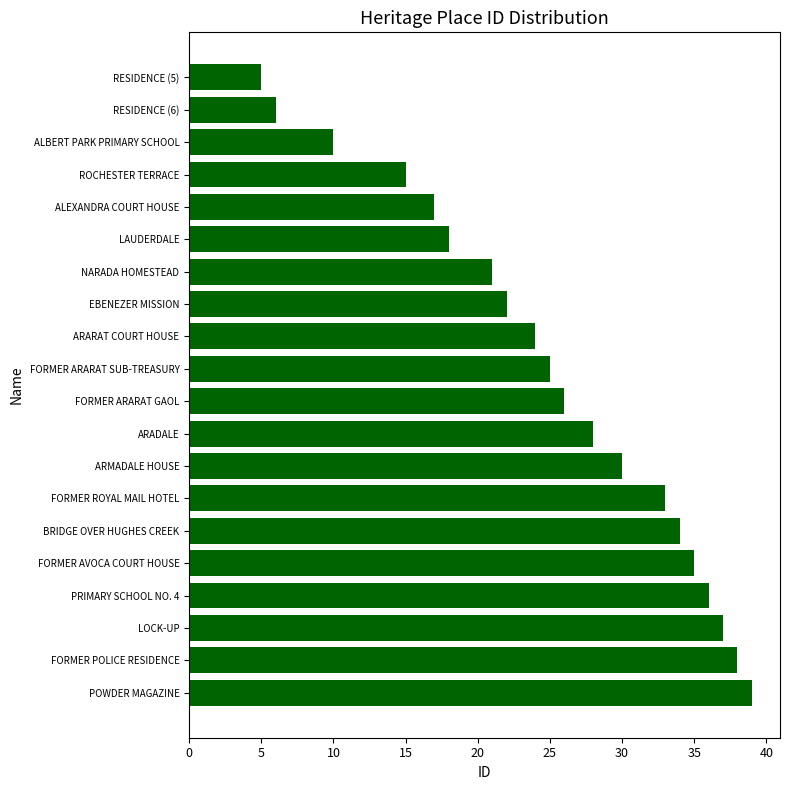

Reading top to bottom, extract all data points from this chart.

RESIDENCE (5)=5	RESIDENCE (6)=6	ALBERT PARK PRIMARY SCHOOL=10	ROCHESTER TERRACE=15	ALEXANDRA COURT HOUSE=17	LAUDERDALE=18	NARADA HOMESTEAD=21	EBENEZER MISSION=22	ARARAT COURT HOUSE=24	FORMER ARARAT SUB-TREASURY=25	FORMER ARARAT GAOL=26	ARADALE=28	ARMADALE HOUSE=30	FORMER ROYAL MAIL HOTEL=33	BRIDGE OVER HUGHES CREEK=34	FORMER AVOCA COURT HOUSE=35	PRIMARY SCHOOL NO. 4=36	LOCK-UP=37	FORMER POLICE RESIDENCE=38	POWDER MAGAZINE=39